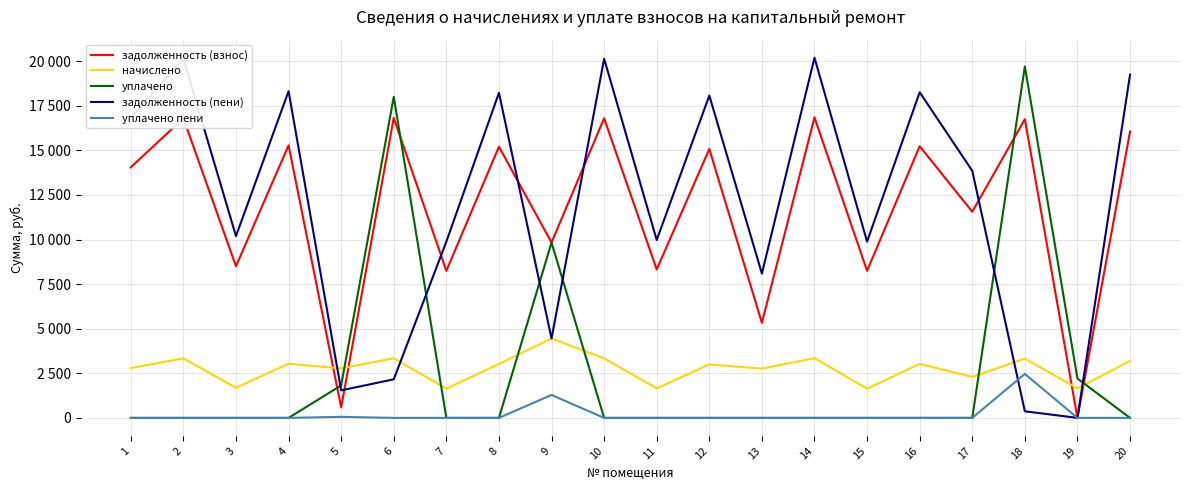

What are all the series names shown in the legend?

задолженность (взнос), начислено, уплачено, задолженность (пени), уплачено пени